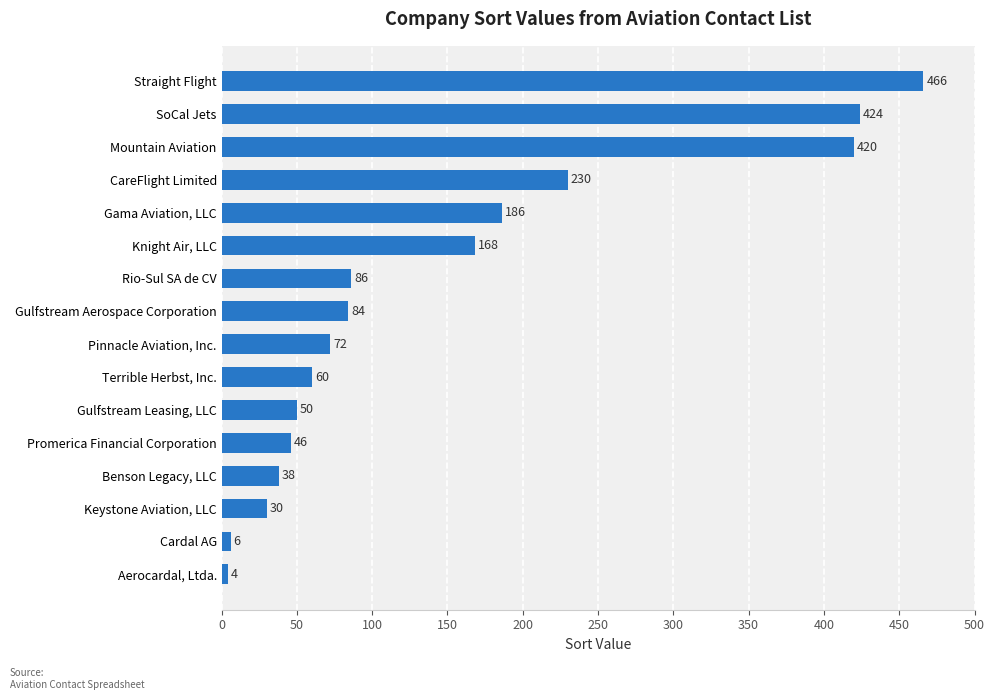

Where is the data nearest to the value 235?

CareFlight Limited